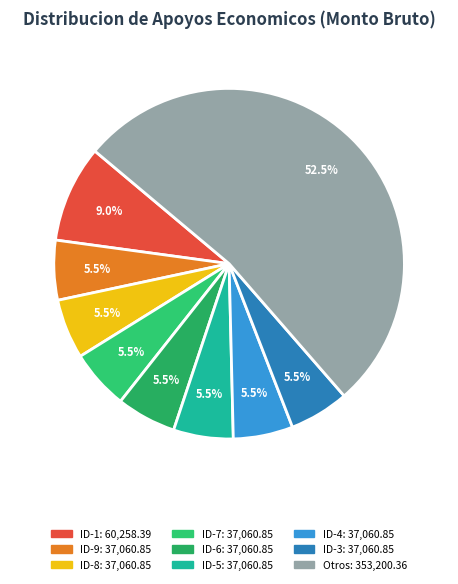

How many segments does this pie chart have?

9